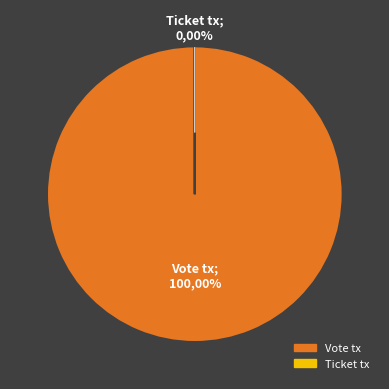

Combined, what portion of the pie is Ticket tx and Vote tx?

100.0%